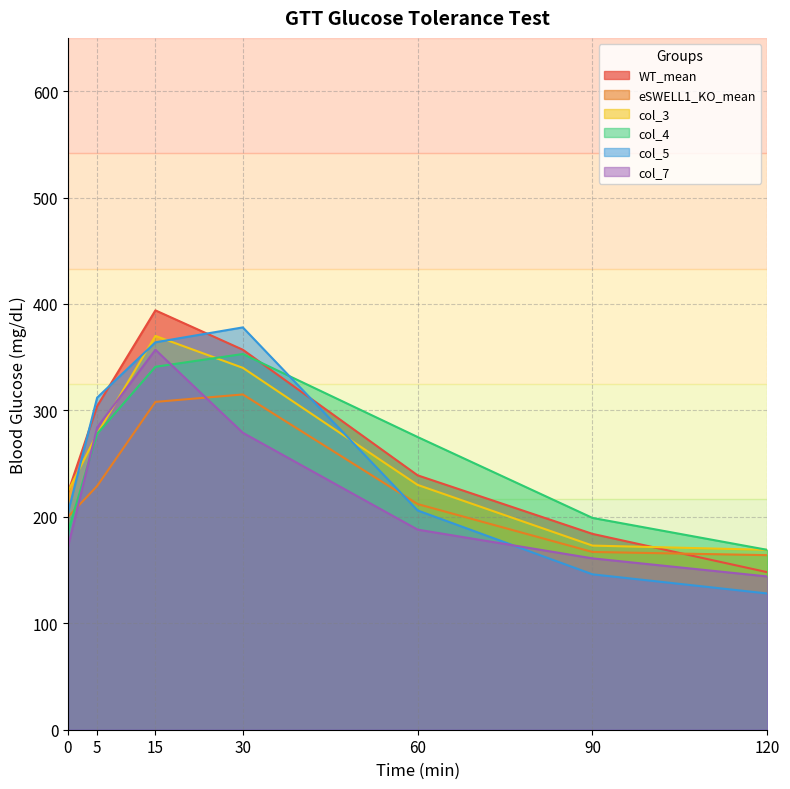

Reading right to left, transcribe all the data shown in this chart.

WT_mean: 120=148	90=184	60=239	30=357	15=394	5=304	0=223
eSWELL1_KO_mean: 120=164	90=167	60=212	30=315	15=308	5=229	0=200
col_3: 120=169	90=173	60=230	30=340	15=370	5=278	0=224
col_4: 120=169	90=199	60=275	30=353	15=341	5=278	0=186
col_5: 120=128	90=146	60=206	30=378	15=364	5=312	0=204
col_7: 120=144	90=161	60=188	30=279	15=357	5=284	0=172